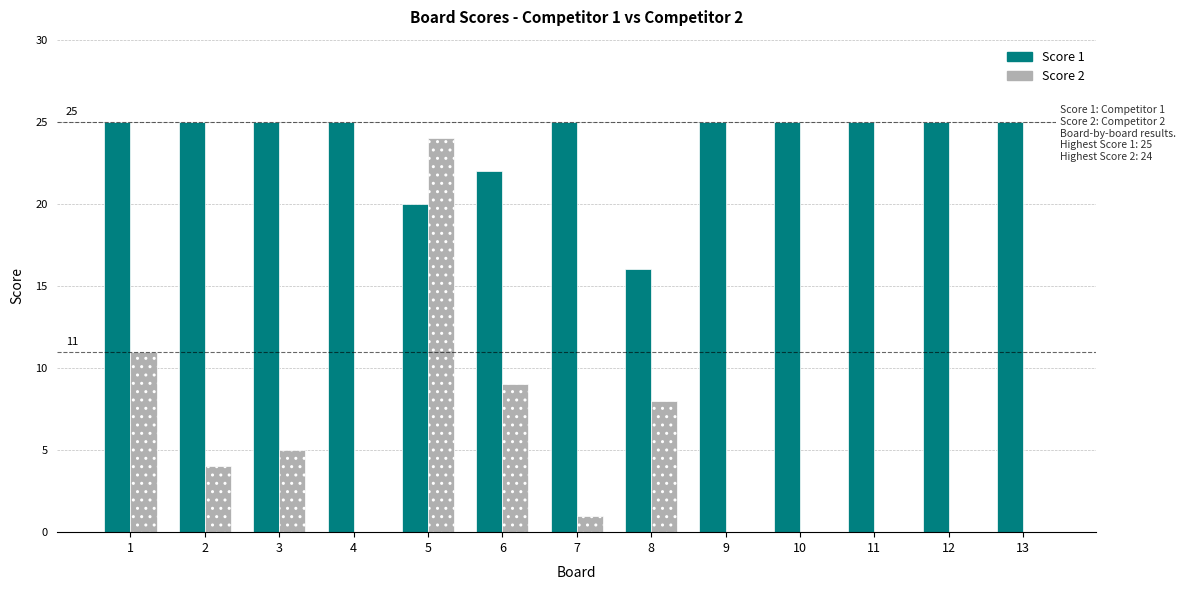

The Score 1 series shows 43 at 13. True or false?

False